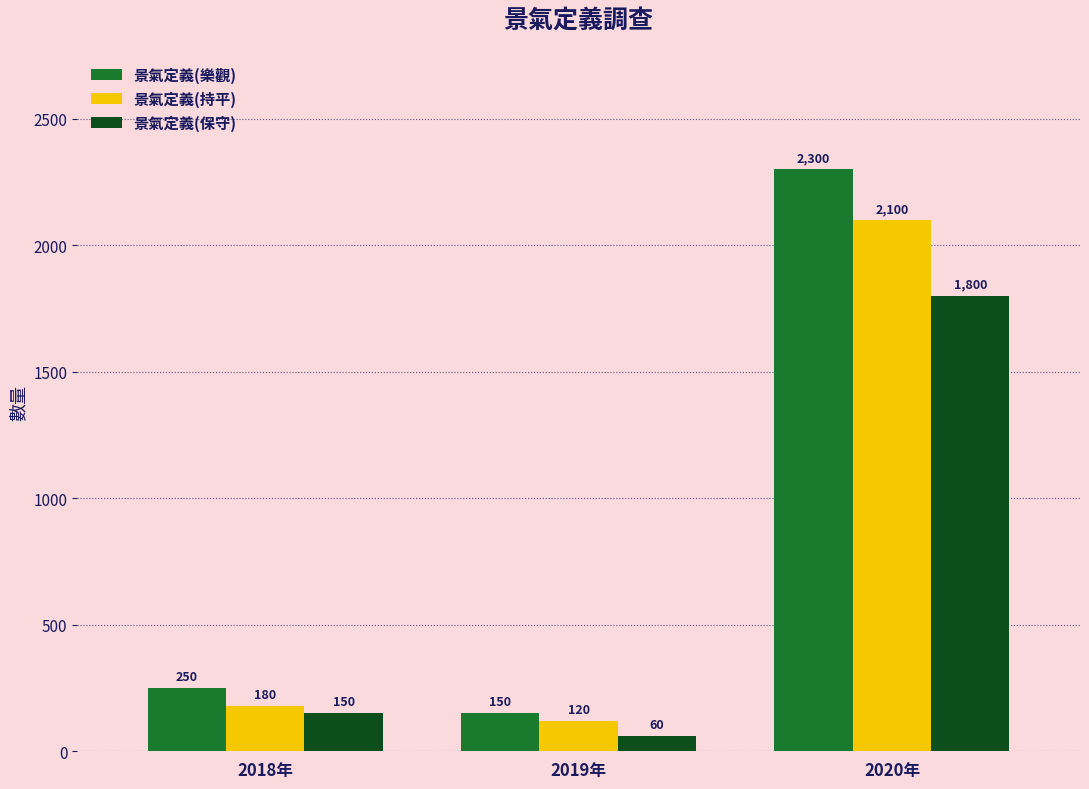

Is it true that 景氣定義(保守) equals 2770 at 2020年?

False